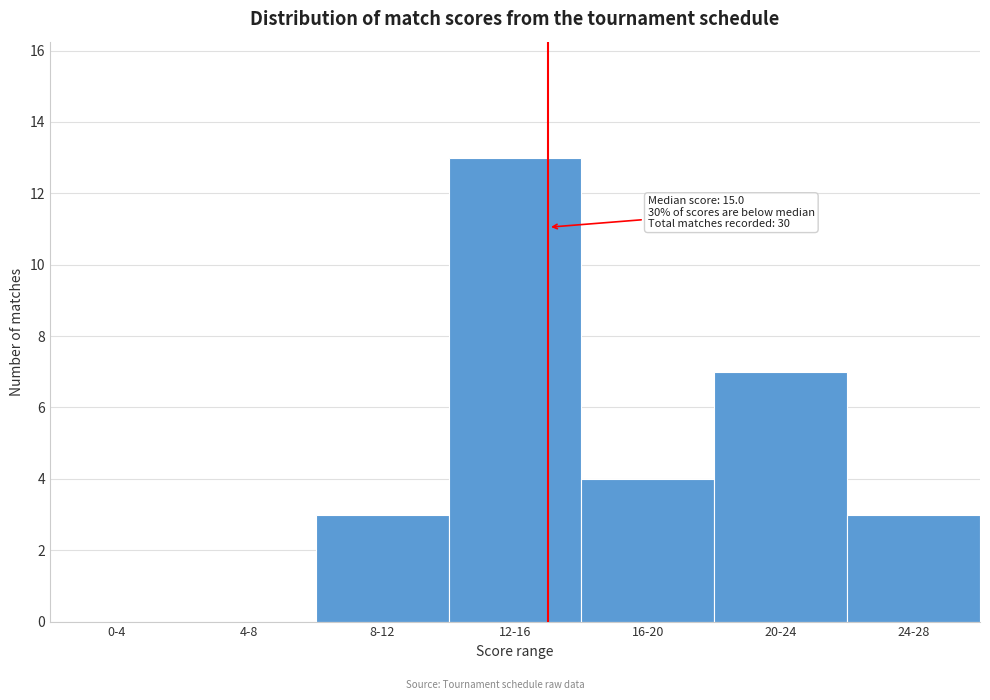

Reading left to right, what are all the values shown in this chart?

0-4=0	4-8=0	8-12=3	12-16=13	16-20=4	20-24=7	24-28=3